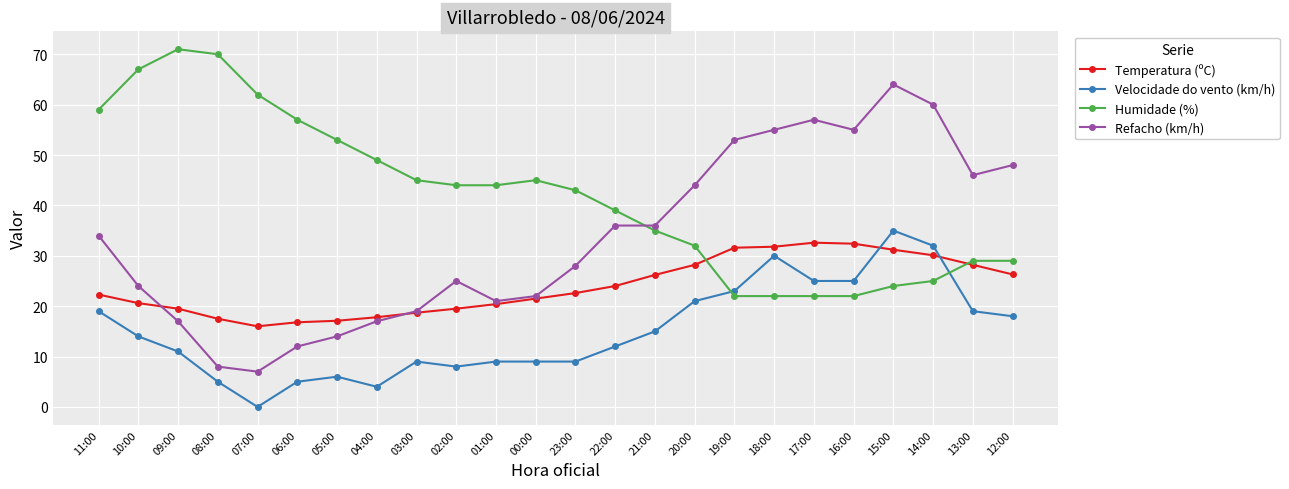

Where do Humidade (%) and Temperatura (ºC) first cross each other?

20:00 and 19:00